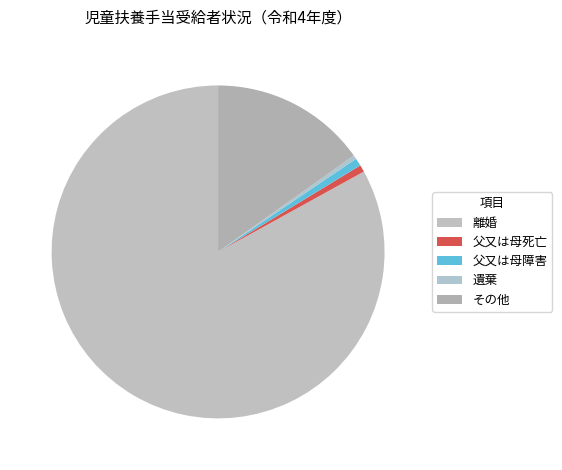

Which category has the biggest portion of the pie?

離婚